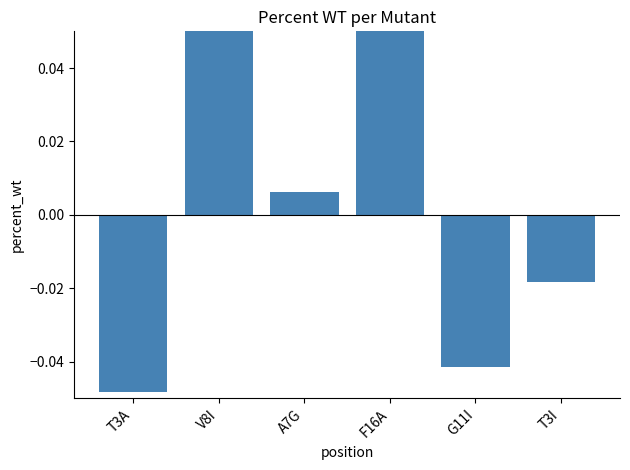

Which category has the lowest value across all series?

T3A